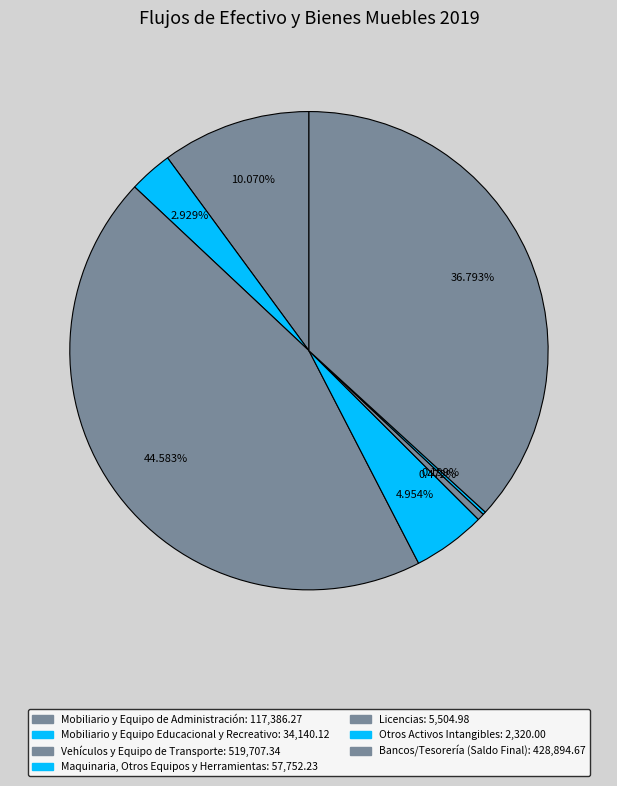

How many segments does this pie chart have?

7